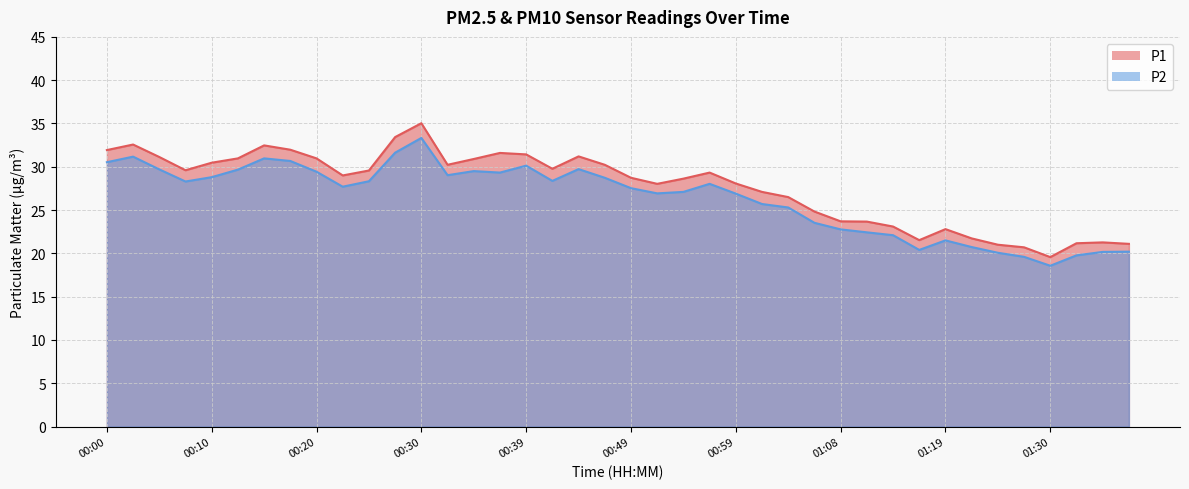

In P1, how many points are higher than both neighbors (excluding endpoints)?

8